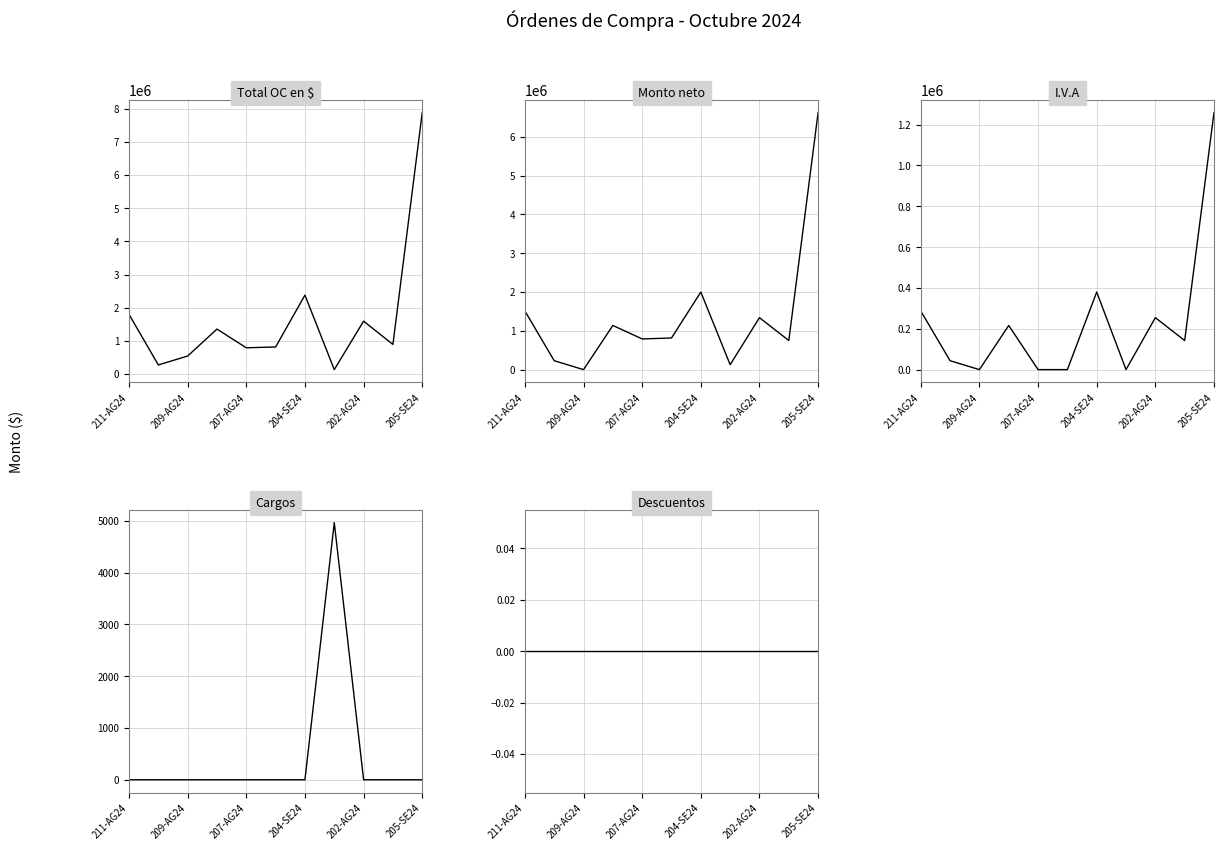

Reading left to right, what are all the values shown in this chart?

Total OC en $: 1799293.1	273281.1	542214.5	1355098.2	791098.0	815850.0	2380000.0	132311.0	1594600.0	892500.0	7889700.0
Monto neto: 1512011.0	229648.0	12.0	1138738.0	791098.0	815850.0	2000000.0	127344.0	1340000.0	750000.0	6630000.0
I.V.A: 287282.1	43633.1	2.3	216360.2	0.0	0.0	380000.0	0.0	254600.0	142500.0	1259700.0
Cargos: 0.0	0.0	0.0	0.0	0.0	0.0	0.0	4967.0	0.0	0.0	0.0
Descuentos: 0.0	0.0	0.0	0.0	0.0	0.0	0.0	0.0	0.0	0.0	0.0